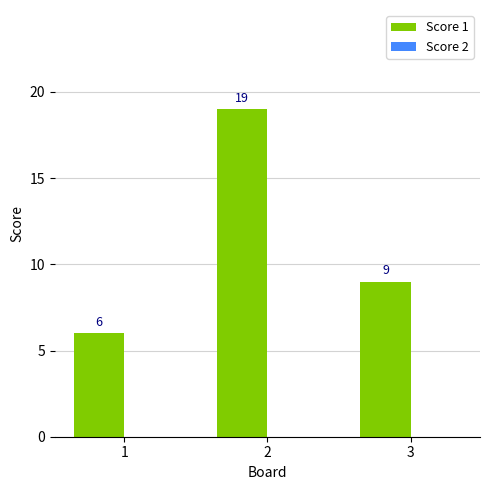

Rank the categories by value from highest to lowest.

2, 3, 1